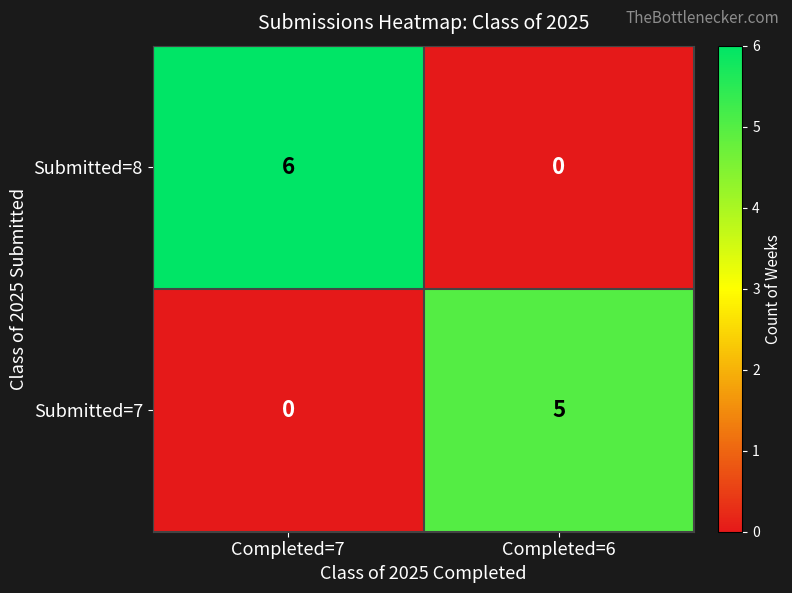

At Completed=6, list the series in order from smallest to largest.

Submitted=8, Submitted=7